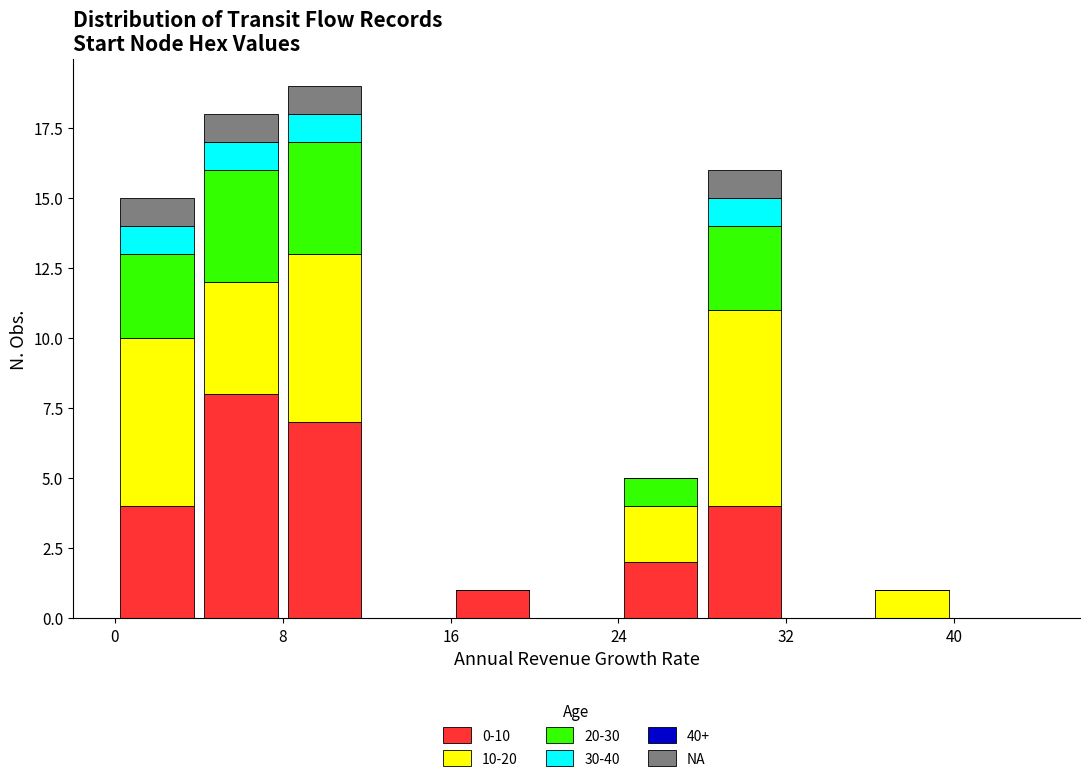

Reading left to right, transcribe this chart: for each stacked bar, give the range it covers on the x-axis and its total height. The values are not printed on the chart, so give them approximately, as read against the axis.

0 to 4: 15
4 to 8: 18
8 to 12: 19
12 to 16: 0
16 to 20: 1
20 to 24: 0
24 to 28: 5
28 to 32: 16
32 to 36: 0
36 to 40: 1
40 to 44: 0